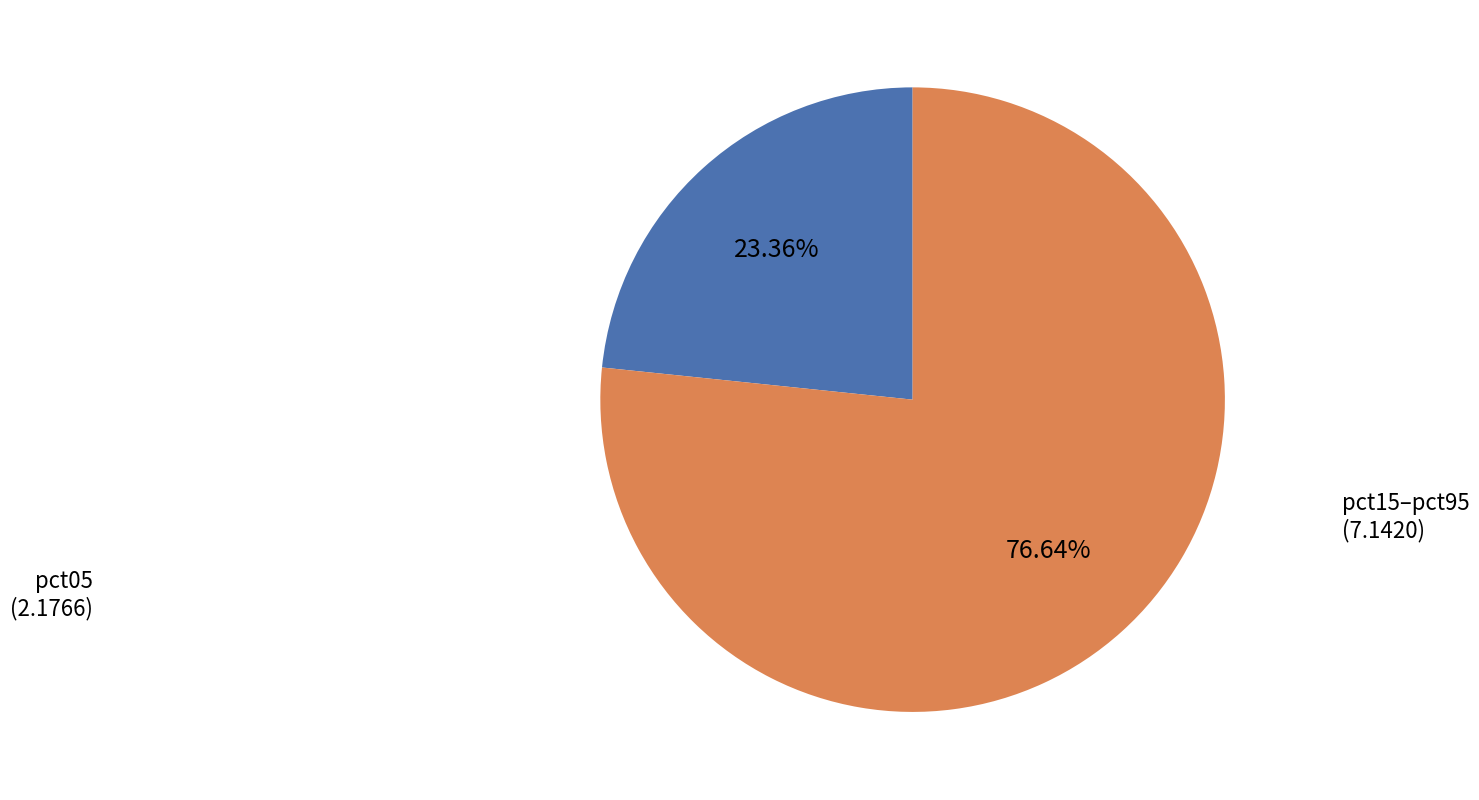

To the nearest percent, what is the difference between the largest and smallest slice percentages?

53%